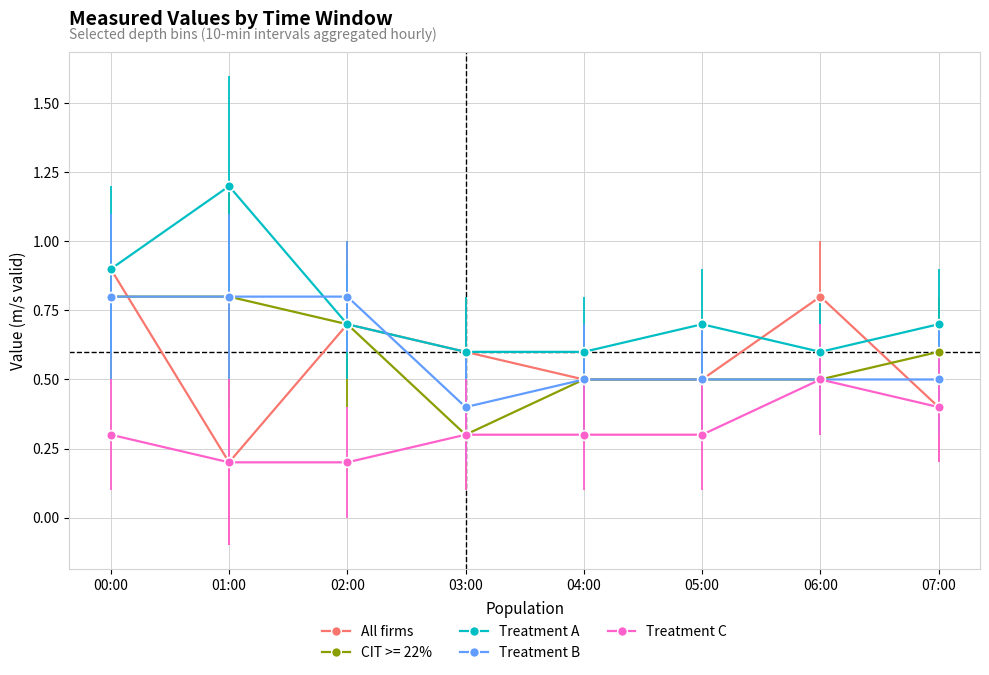

What is the spread (max minus min) of values at 04:00?

0.3